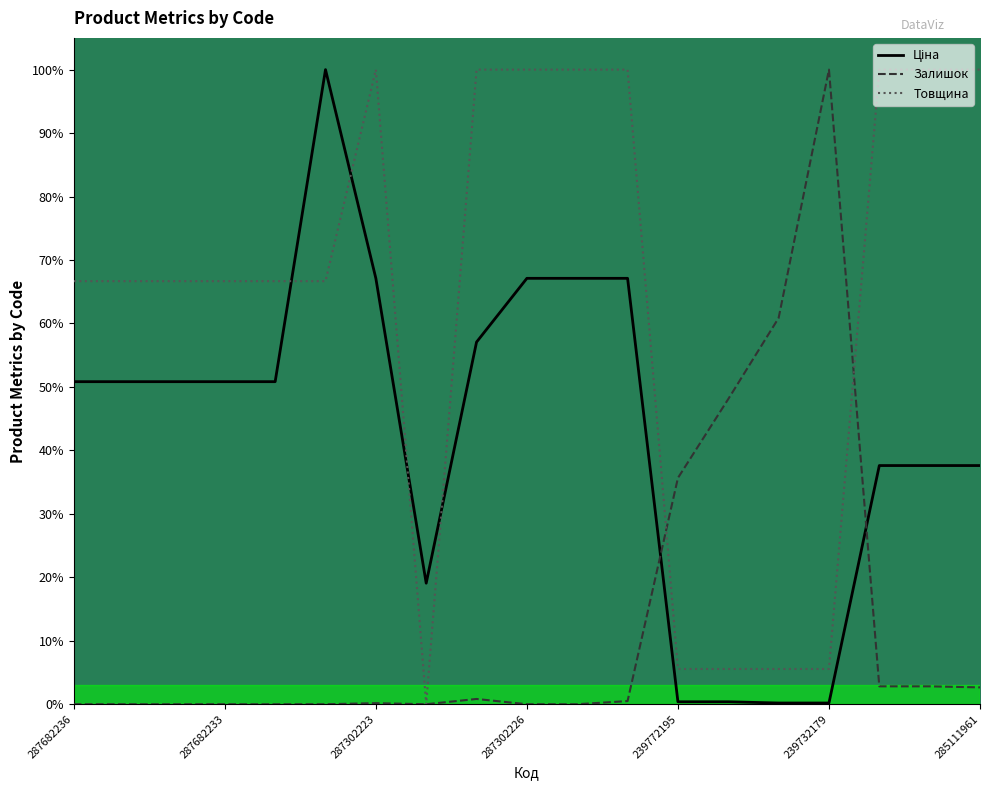

What is the maximum value for Залишок?

100.0